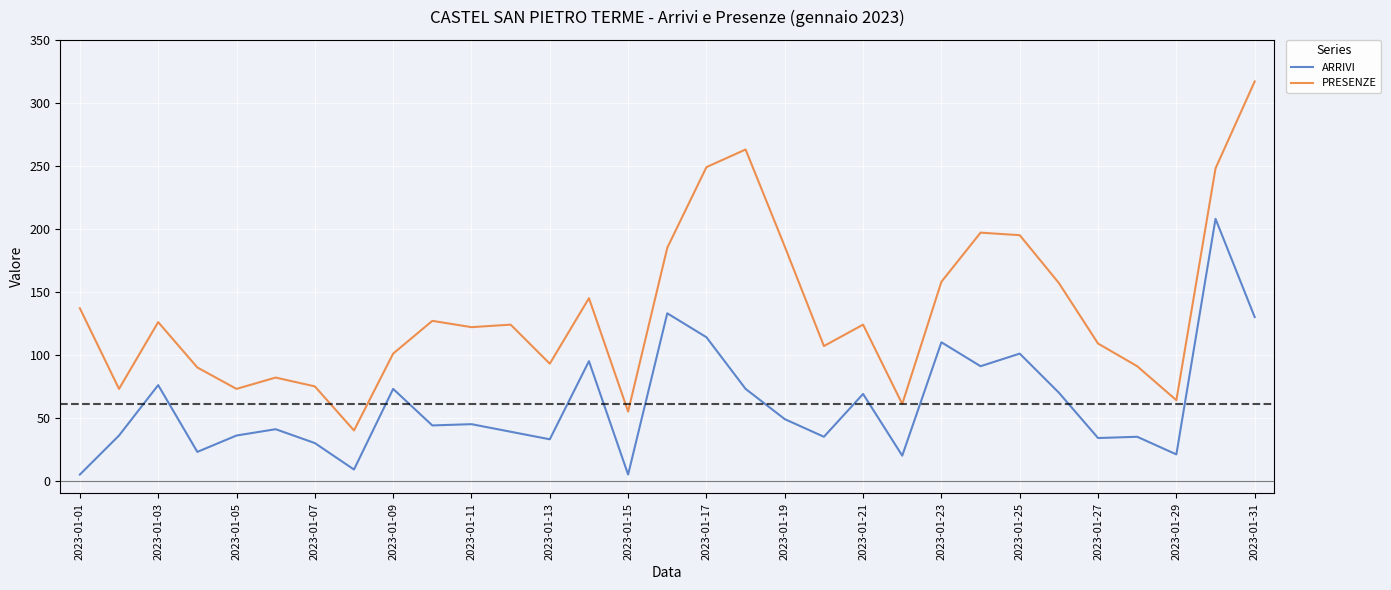

Which series has the largest range (max minus min)?

PRESENZE